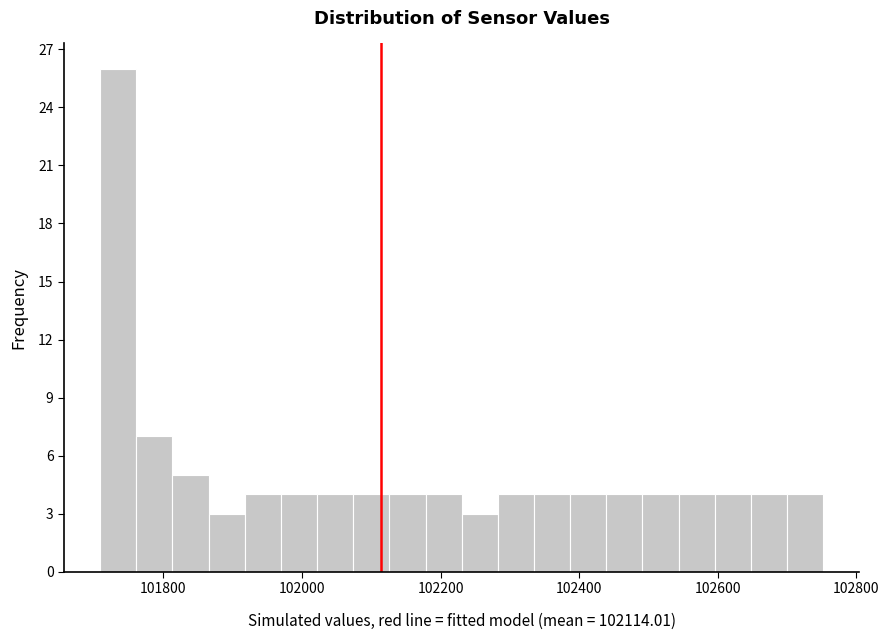

Around what value on the x-axis is the tallest bar? Give the approximate position of its centre, as read against the axis.

101740